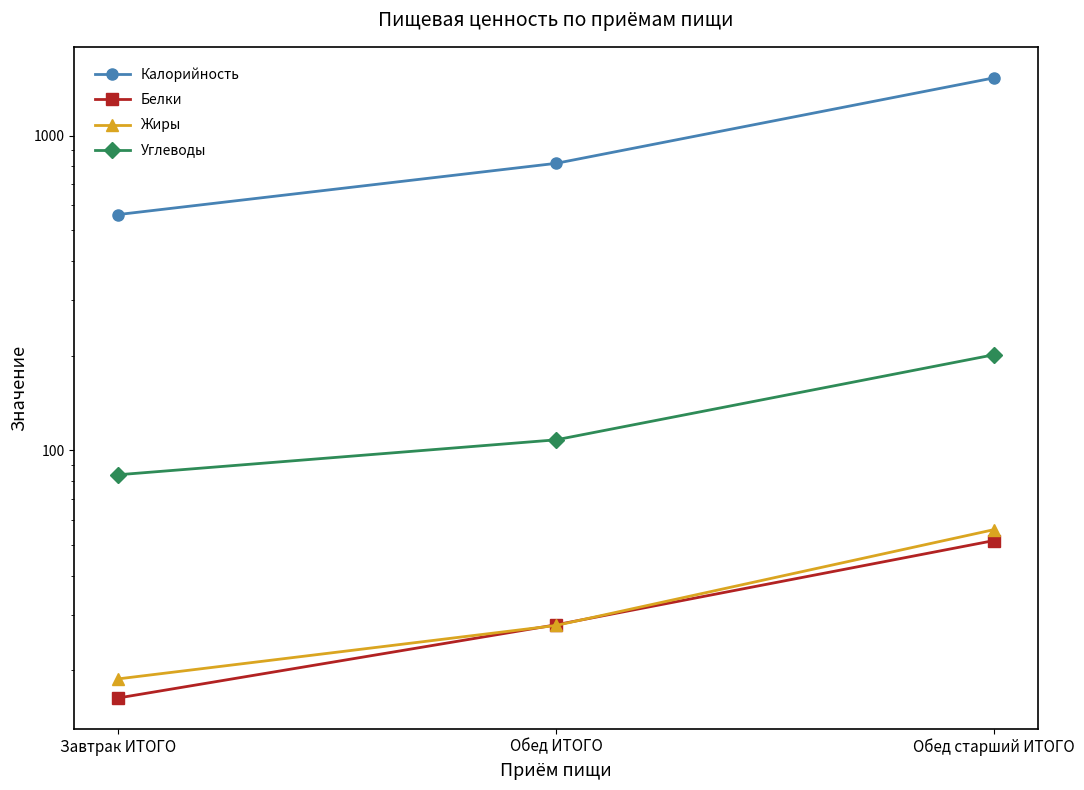

What position from the right is Обед старший ИТОГО?

1